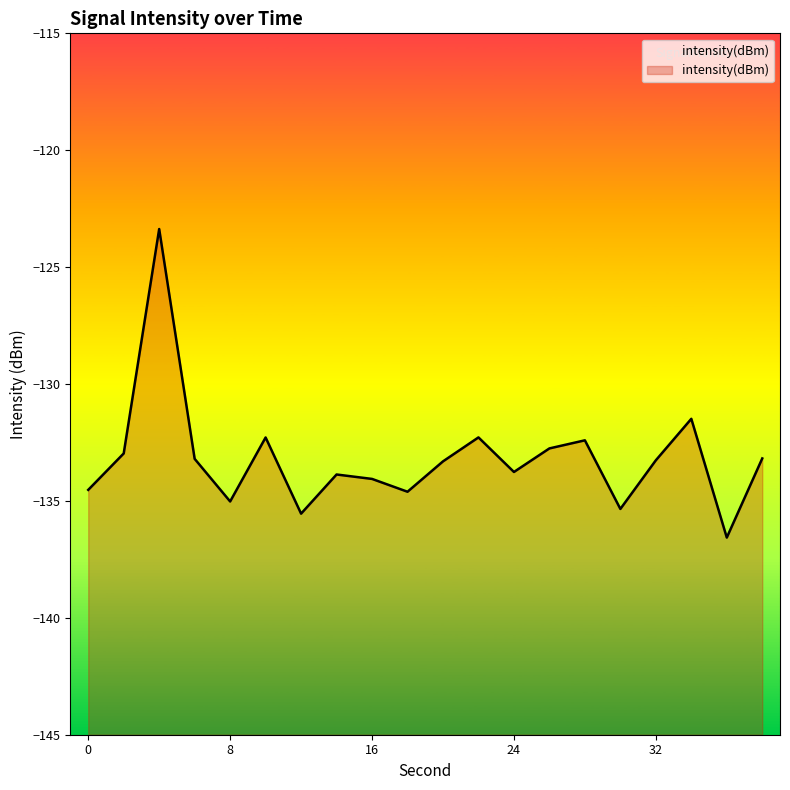

True or false: the data shows -135.5 at 12.

True